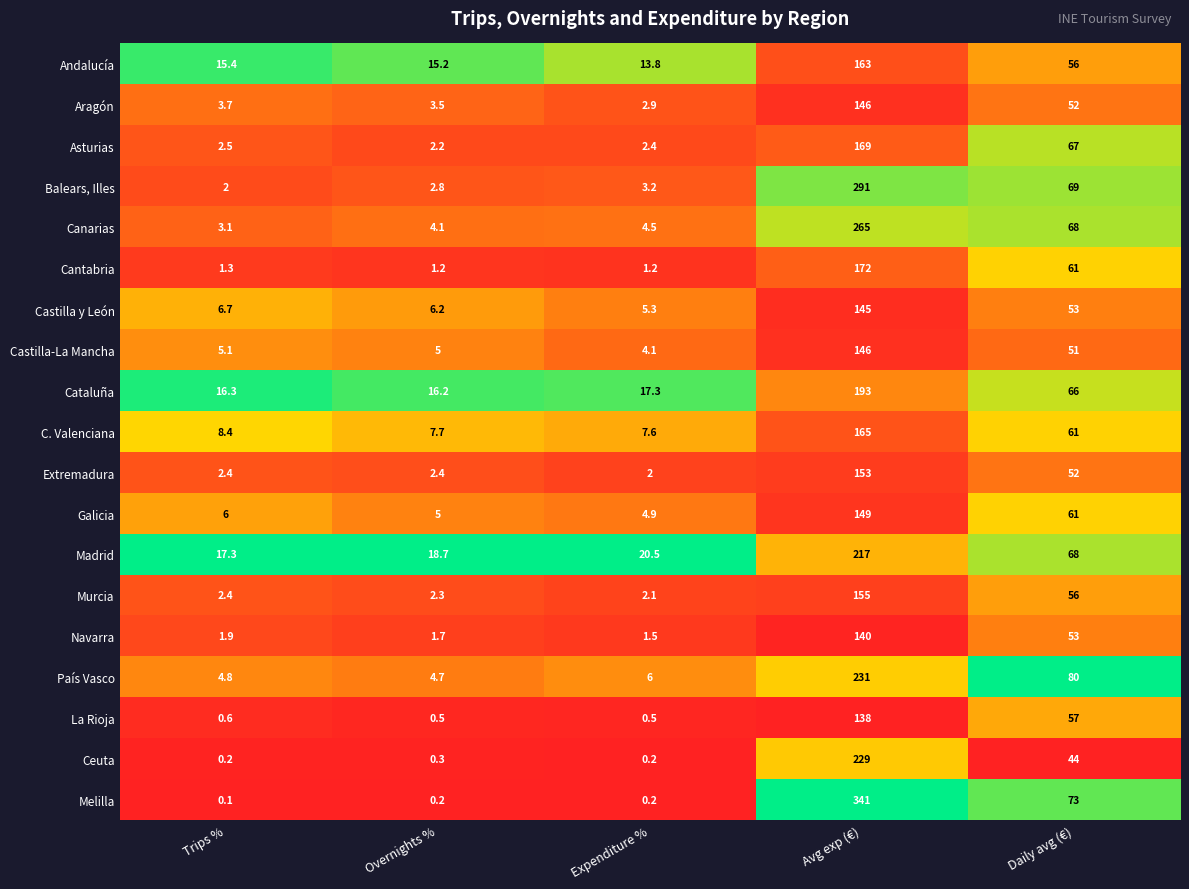

At how many categories does at least one series exceed 0?

5